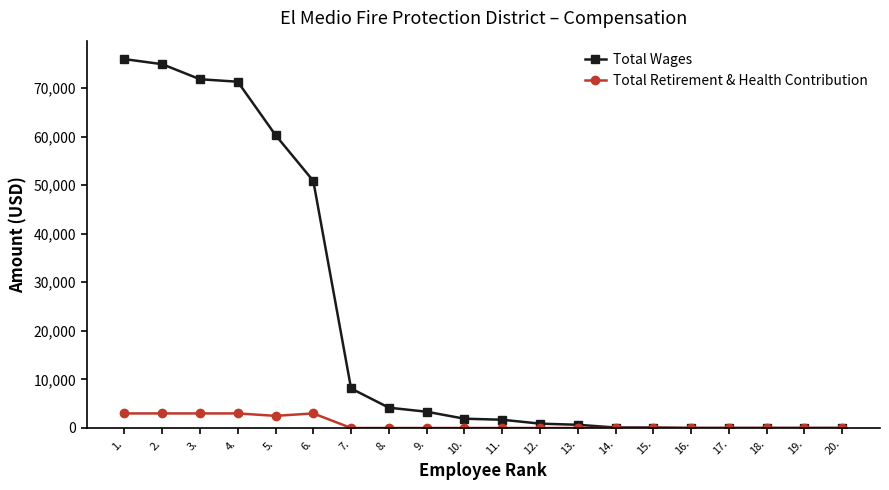

Rank the series by their maximum value, from highest to lowest.

Total Wages, Total Retirement & Health Contribution